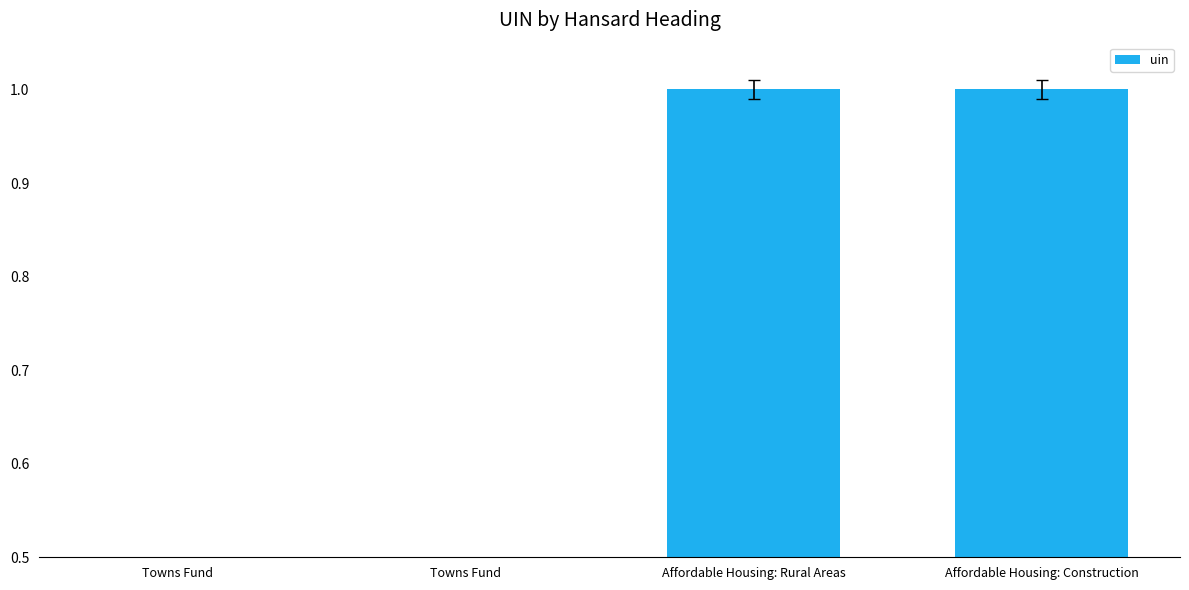

List the labels in order of value, smallest first.

Towns Fund, Towns Fund, Affordable Housing: Rural Areas, Affordable Housing: Construction